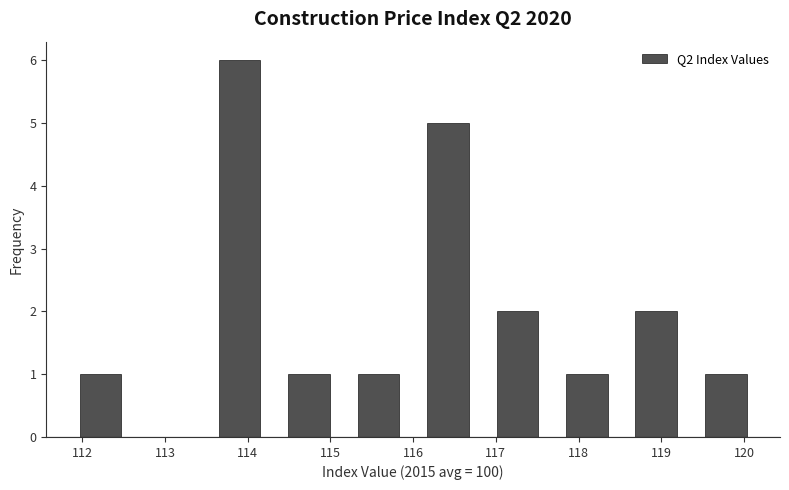

Reading left to right, list every bar in this chart as the range it spans on the x-axis followed by its height. Neither the bar edges nor the heights are printed on the chart, so give them approximately, as read against the axes.

111.80 to 112.64: 1
112.64 to 113.48: 0
113.48 to 114.32: 6
114.32 to 115.16: 1
115.16 to 116.00: 1
116.00 to 116.84: 5
116.84 to 117.68: 2
117.68 to 118.52: 1
118.52 to 119.36: 2
119.36 to 120.20: 1